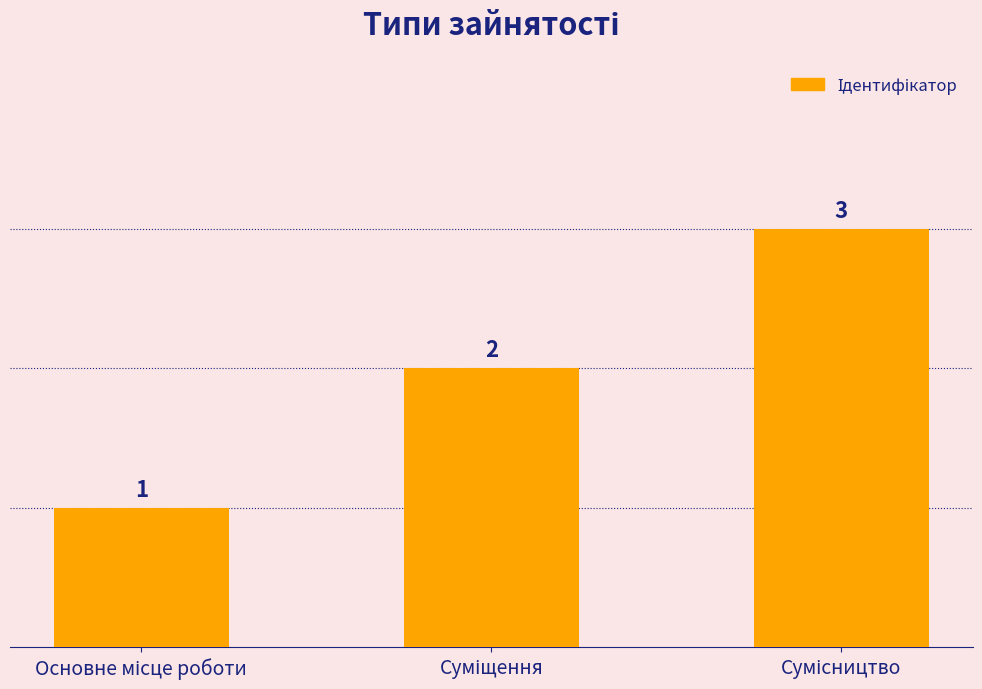

Reading left to right, transcribe all the data shown in this chart.

1	2	3